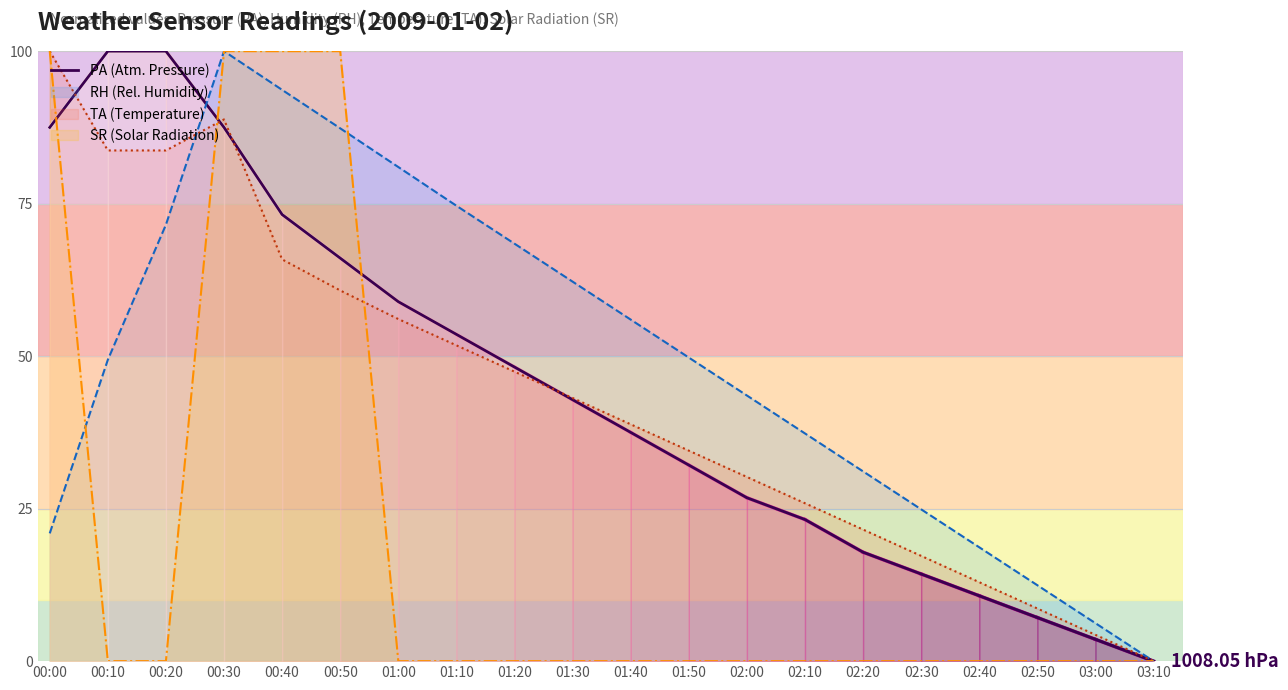

What is the difference between the maximum and minimum values?

100.0